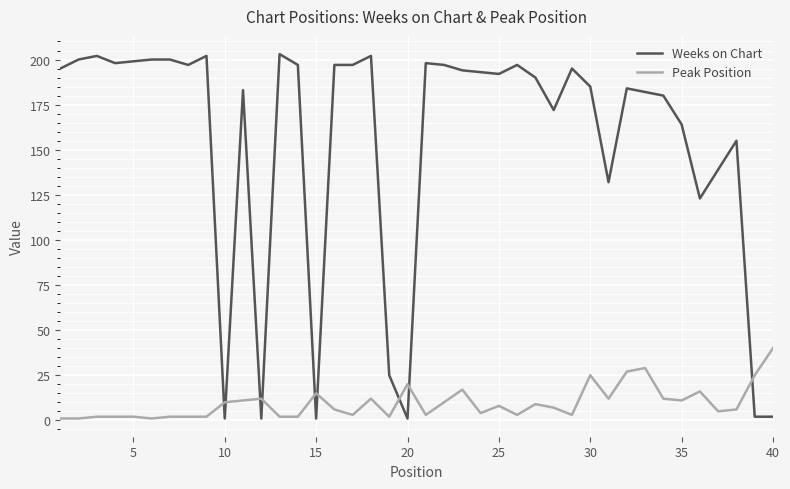

Rank the series by their average value, from lowest to highest.

Peak Position, Weeks on Chart